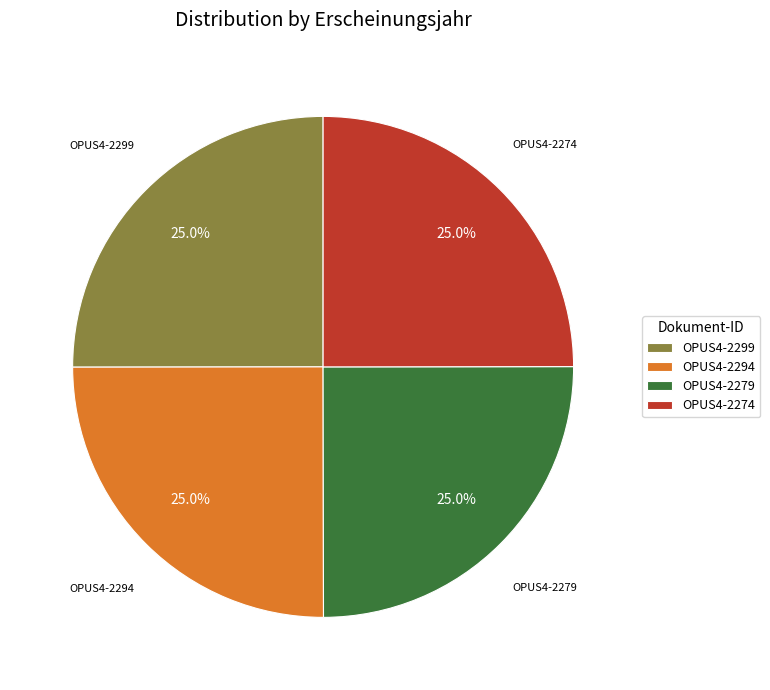

Is it true that OPUS4-2299 is 35% of the pie?

False